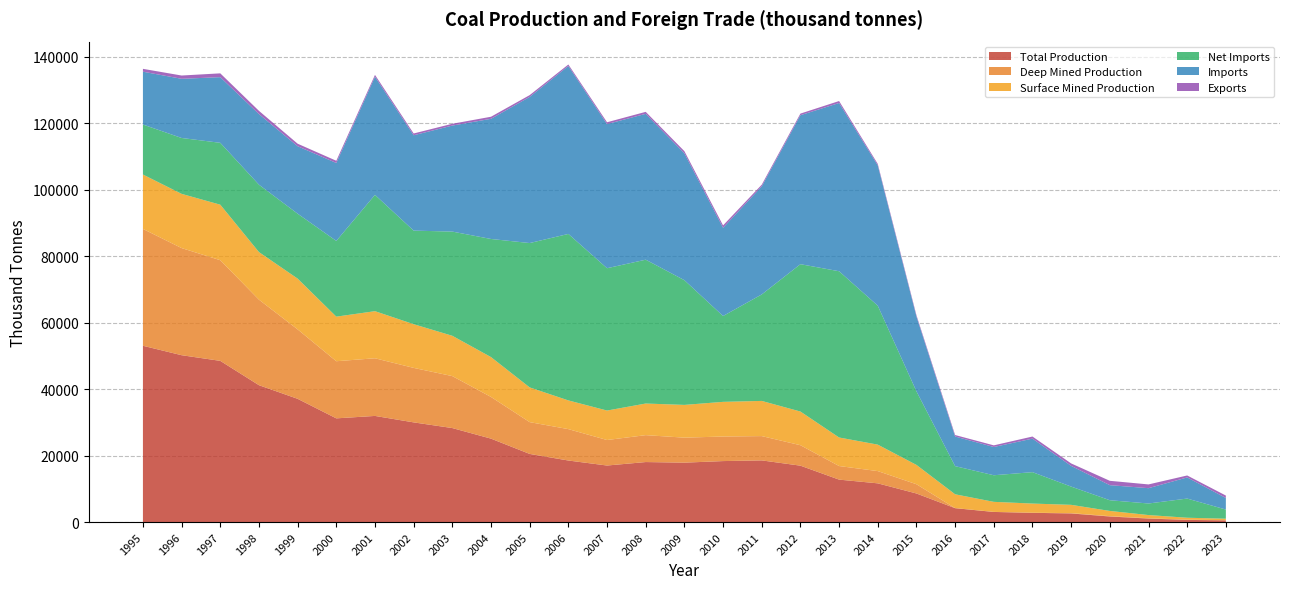

Reading left to right, extract all data points from this chart.

Total Production: 1995=53037.0	1996=50199.0	1997=48495.0	1998=41177.0	1999=37077.0	2000=31197.6	2001=31929.8	2002=29989.1	2003=28278.8	2004=25096.0	2005=20498.3	2006=18517.2	2007=17007.2	2008=18053.2	2009=17873.6	2010=18346.6	2011=18552.0	2012=16966.7	2013=12767.5	2014=11647.6	2015=8598.0	2016=4177.8	2017=3041.1	2018=2782.3	2019=2591.4	2020=1673.3	2021=1053.8	2022=650.9	2023=505.9
Deep Mined Production: 1995=35150.0	1996=32225.0	1997=30281.0	1998=25731.0	1999=20888.0	2000=17187.5	2001=17346.7	2002=16391.4	2003=15632.6	2004=12542.4	2005=9563.5	2006=9444.4	2007=7673.9	2008=8095.7	2009=7519.7	2010=7390.5	2011=7312.2	2012=6153.1	2013=4088.7	2014=3685.1	2015=2783.7	2016=21.8	2017=20.1	2018=24.1	2019=99.0	2020=106.7	2021=93.8	2022=63.3	2023=81.4
Surface Mined Production: 1995=16369.0	1996=16314.0	1997=16700.0	1998=14315.0	1999=15275.0	2000=13412.0	2001=14166.1	2002=13147.8	2003=12126.1	2004=11992.7	2005=10444.9	2006=8634.8	2007=8866.3	2008=9508.6	2009=9853.9	2010=10426.2	2011=10579.8	2012=10133.5	2013=8583.9	2014=7962.5	2015=5814.3	2016=4156.0	2017=3021.0	2018=2758.2	2019=2492.4	2020=1566.6	2021=960.0	2022=587.6	2023=424.6
Net Imports: 1995=15037.4	1996=16810.9	1997=18612.5	1998=20273.3	1999=19532.0	2000=22785.6	2001=34992.2	2002=28149.3	2003=31348.6	2004=35531.2	2005=43432.6	2006=50084.9	2007=42820.5	2008=43275.9	2009=37520.4	2010=25825.4	2011=32036.3	2012=44326.7	2013=50016.6	2014=41799.9	2015=22132.7	2016=8470.3	2017=8003.0	2018=9450.5	2019=5488.8	2020=3222.3	2021=3478.3	2022=5767.1	2023=2752.0
Imports: 1995=15895.9	1996=17799.4	1997=19756.8	1998=21244.3	1999=20293.0	2000=23445.9	2001=35542.2	2002=28686.2	2003=31891.2	2004=36152.8	2005=43968.5	2006=50528.1	2007=43364.1	2008=43875.3	2009=38166.8	2010=26540.7	2011=32527.4	2012=44815.2	2013=50611.2	2014=42225.0	2015=22518.1	2016=8913.7	2017=8497.9	2018=10084.2	2019=6229.0	2020=4531.1	2021=4607.7	2022=6357.6	2023=3482.7
Exports: 1995=858.5	1996=988.5	1997=1146.4	1998=971.0	1999=761.0	2000=660.3	2001=550.0	2002=536.9	2003=542.5	2004=621.6	2005=535.9	2006=443.1	2007=543.6	2008=599.4	2009=646.5	2010=715.3	2011=491.1	2012=488.5	2013=594.6	2014=425.1	2015=385.4	2016=443.4	2017=494.9	2018=633.8	2019=740.2	2020=1308.7	2021=1129.4	2022=590.5	2023=730.6